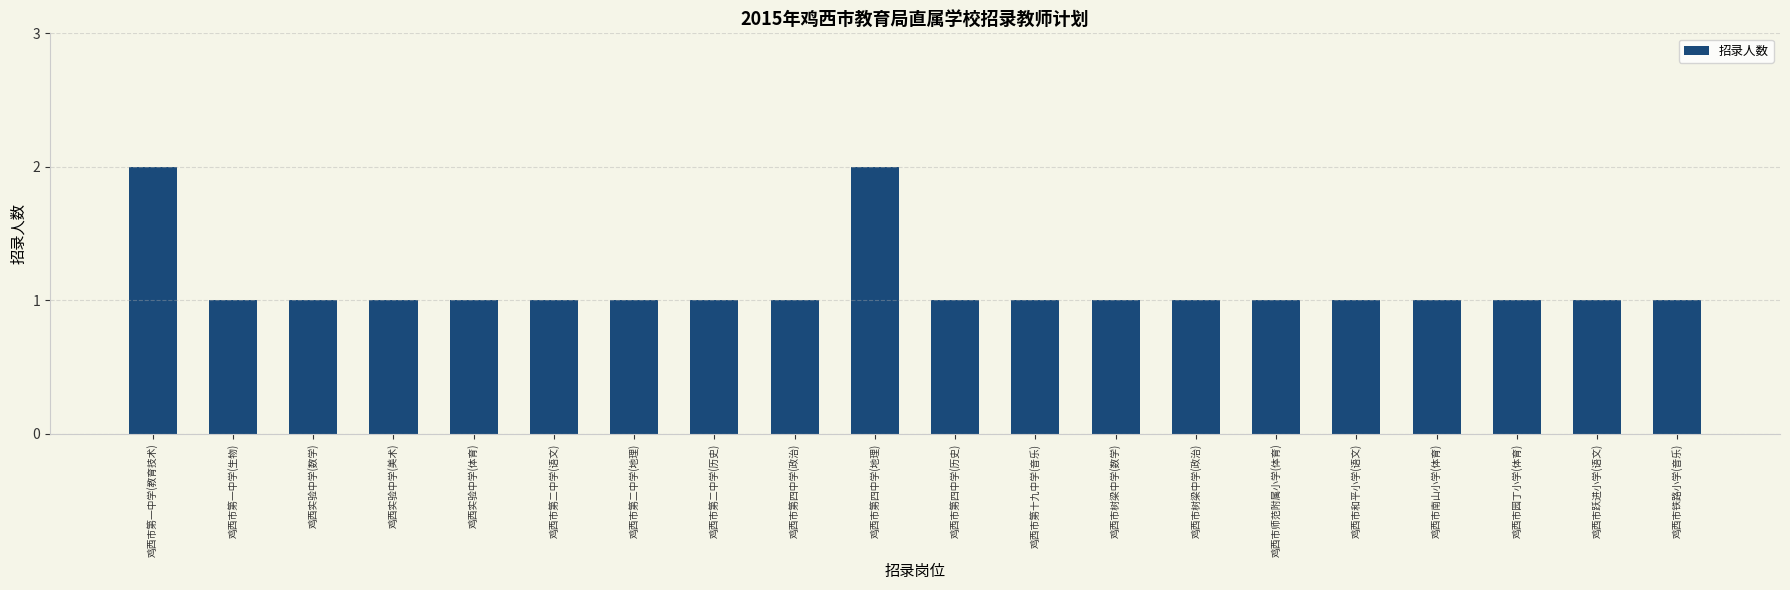

What is the sum of the values at 鸡西市跃进小学(语文) and 鸡西市园丁小学(体育)?

2